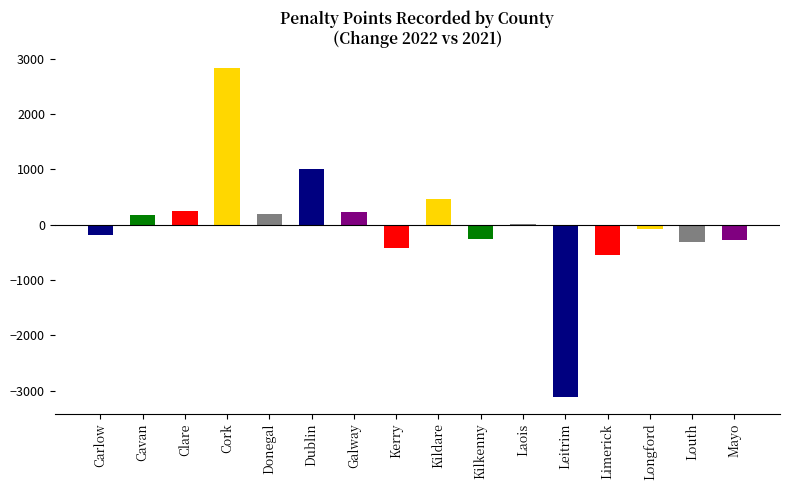

What is the approximate value at Louth, to the nearest 50?

-300